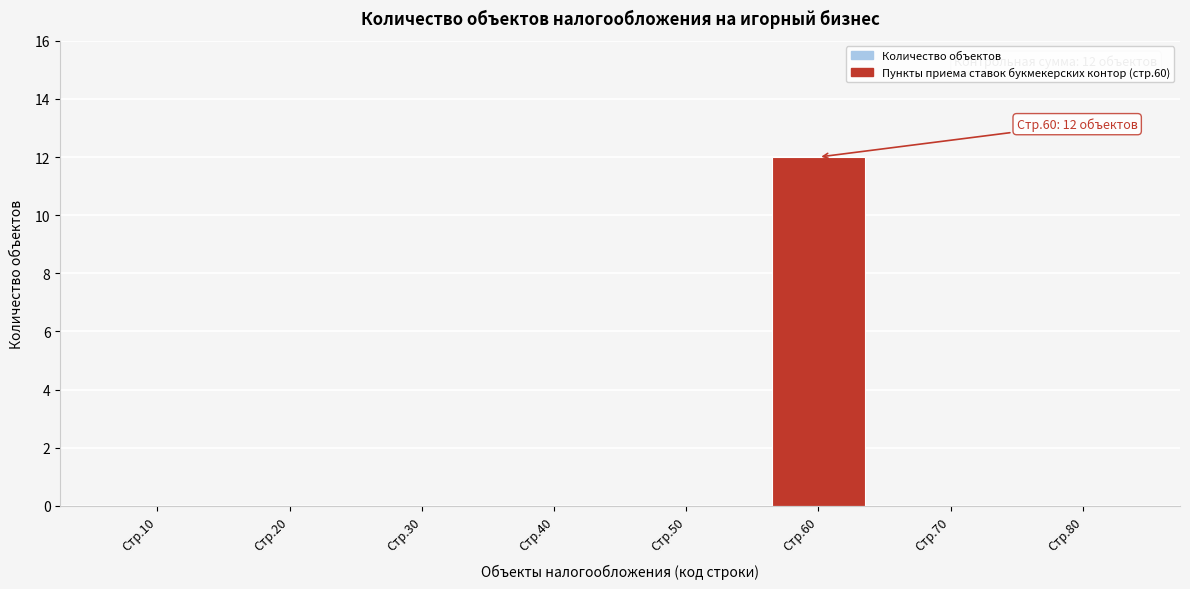

Reading left to right, what are all the values shown in this chart?

Стр.10=0	Стр.20=0	Стр.30=0	Стр.40=0	Стр.50=0	Стр.60=12	Стр.70=0	Стр.80=0